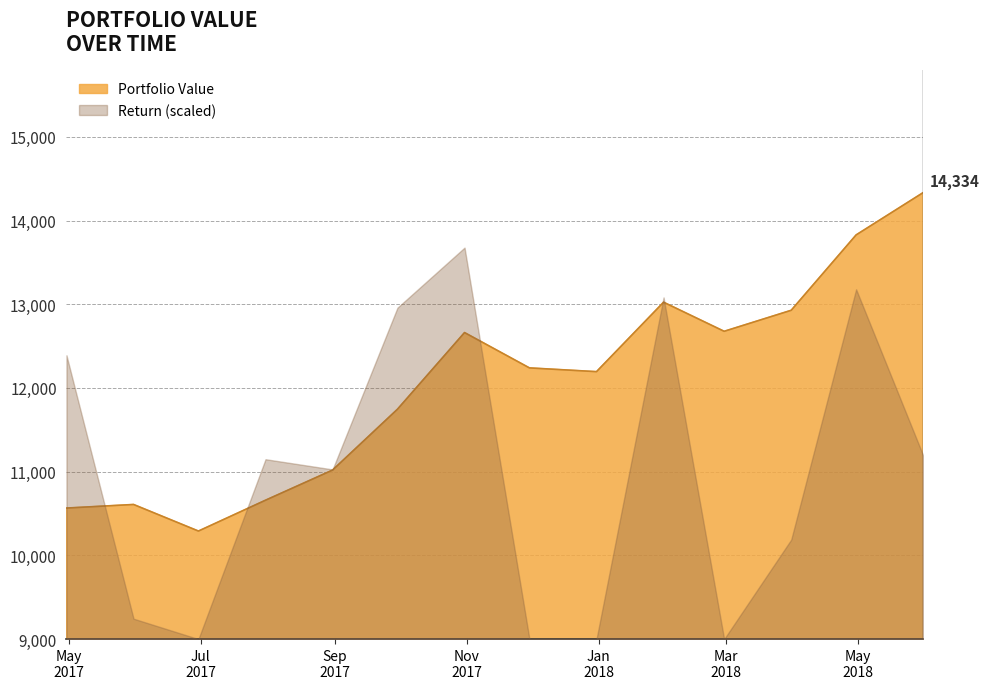

True or false: there are more than 0 points higher than both neighbors.

True